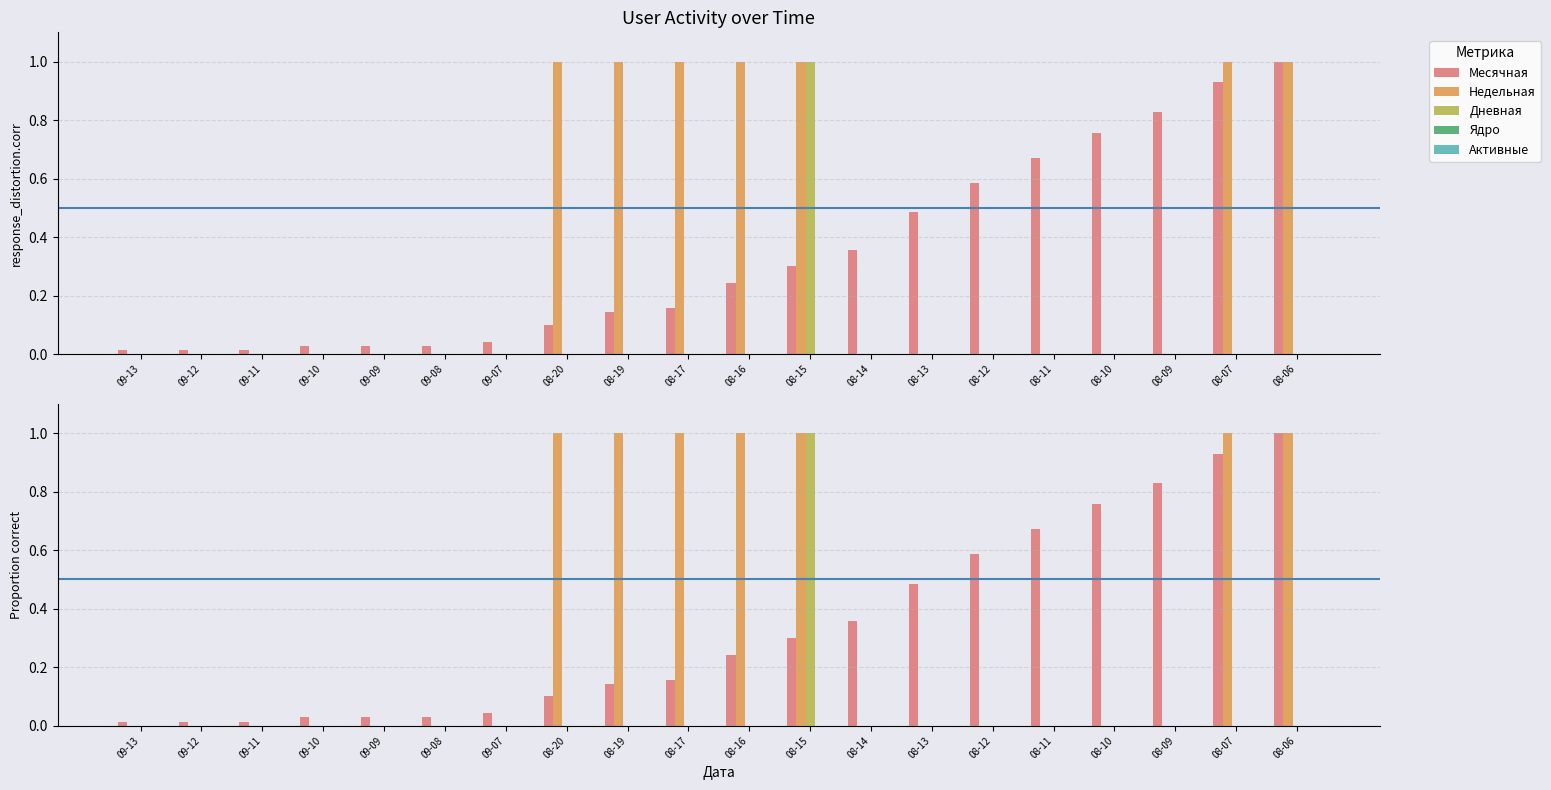

Reading left to right, what are all the values shown in this chart?

Месячная: 0.0	0.0	0.0	0.0	0.0	0.0	0.0	0.1	0.1	0.2	0.2	0.3	0.4	0.5	0.6	0.7	0.8	0.8	0.9	1.0
Недельная: 0.0	0.0	0.0	0.0	0.0	0.0	0.0	1.0	1.0	1.0	1.0	1.0	0.0	0.0	0.0	0.0	0.0	0.0	1.0	1.0
Дневная: 0.0	0.0	0.0	0.0	0.0	0.0	0.0	0.0	0.0	0.0	0.0	1.0	0.0	0.0	0.0	0.0	0.0	0.0	0.0	0.0
Ядро: 0.0	0.0	0.0	0.0	0.0	0.0	0.0	0.0	0.0	0.0	0.0	0.0	0.0	0.0	0.0	0.0	0.0	0.0	0.0	0.0
Активные: 0.0	0.0	0.0	0.0	0.0	0.0	0.0	0.0	0.0	0.0	0.0	0.0	0.0	0.0	0.0	0.0	0.0	0.0	0.0	0.0